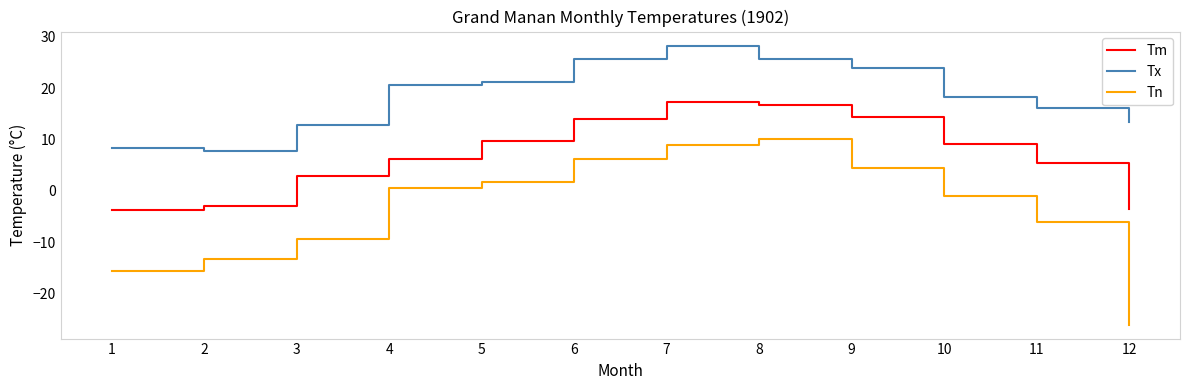

What is the approximate value of Tx at 5?

21.1